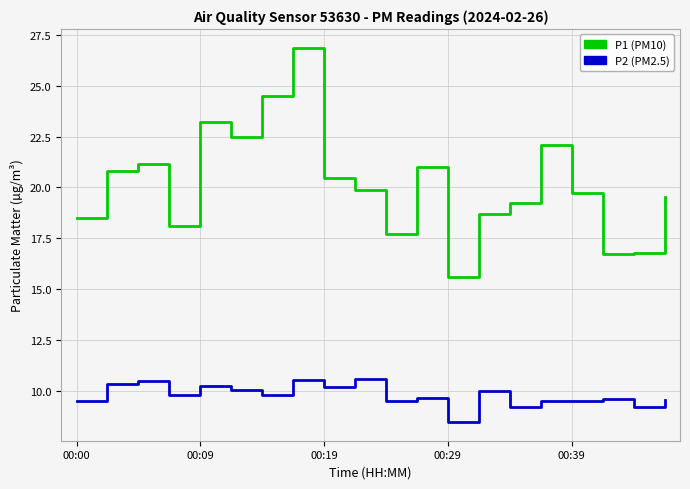

Which series has the widest spread of values?

P1 (PM10)